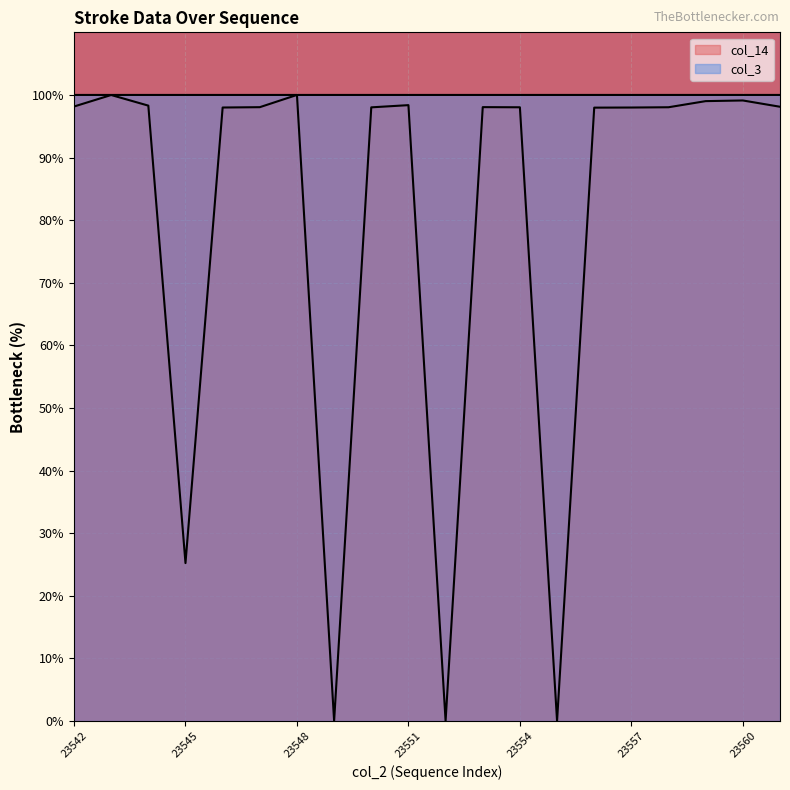

How many lines are shown in the chart?

2